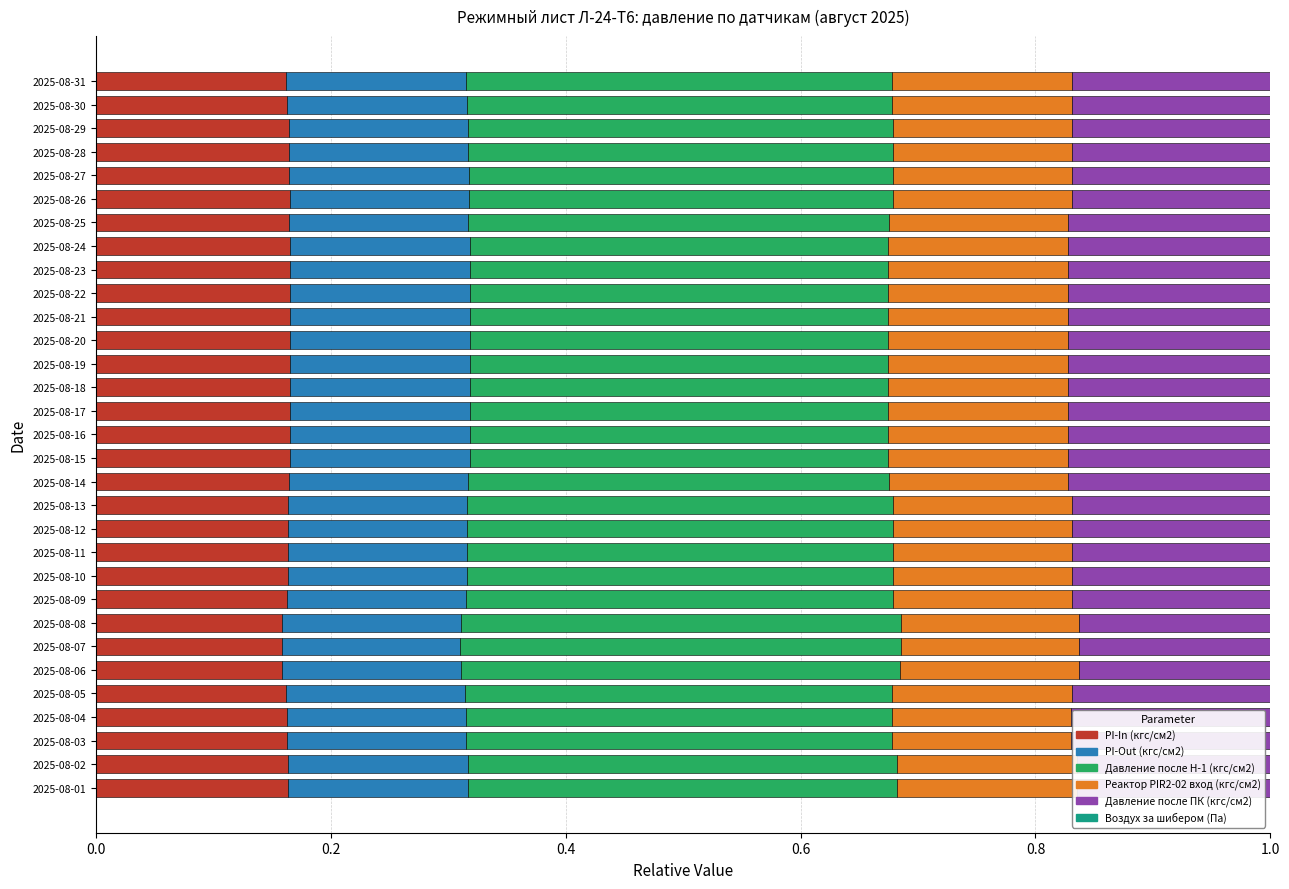

How many Давление после ПК (кгс/см2) values are between 0 and 1?

31